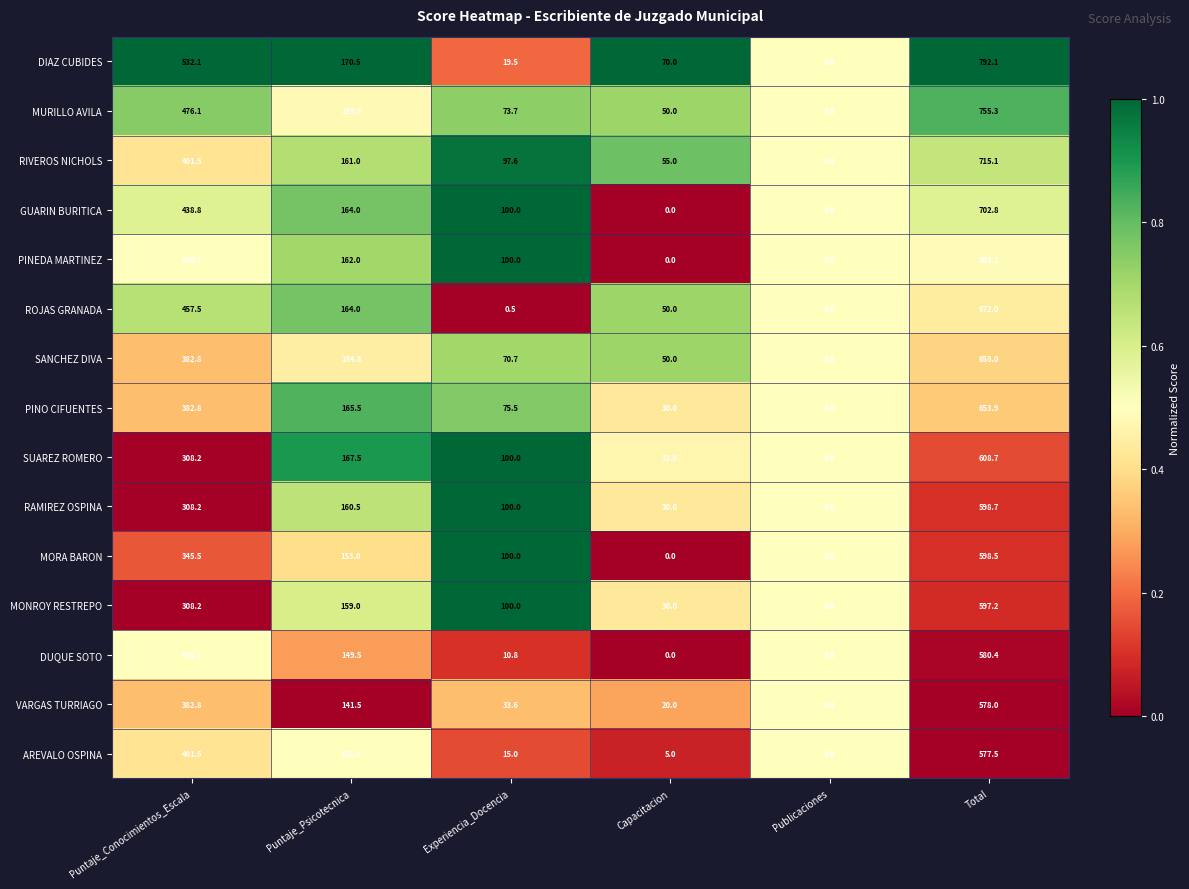

At which category is the sum across all series the highest?

Total